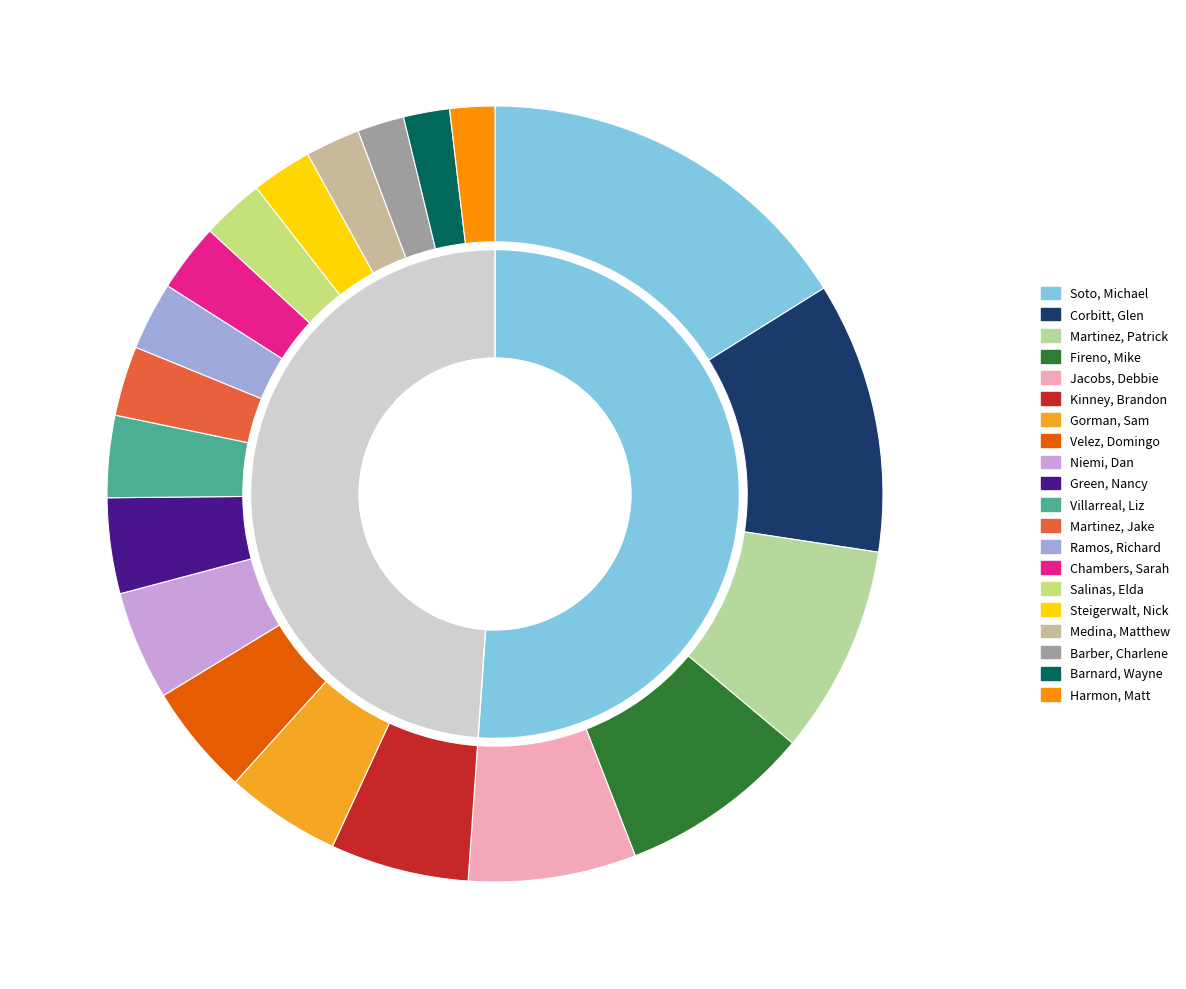

Which category has the smallest portion of the pie?

Harmon, Matt